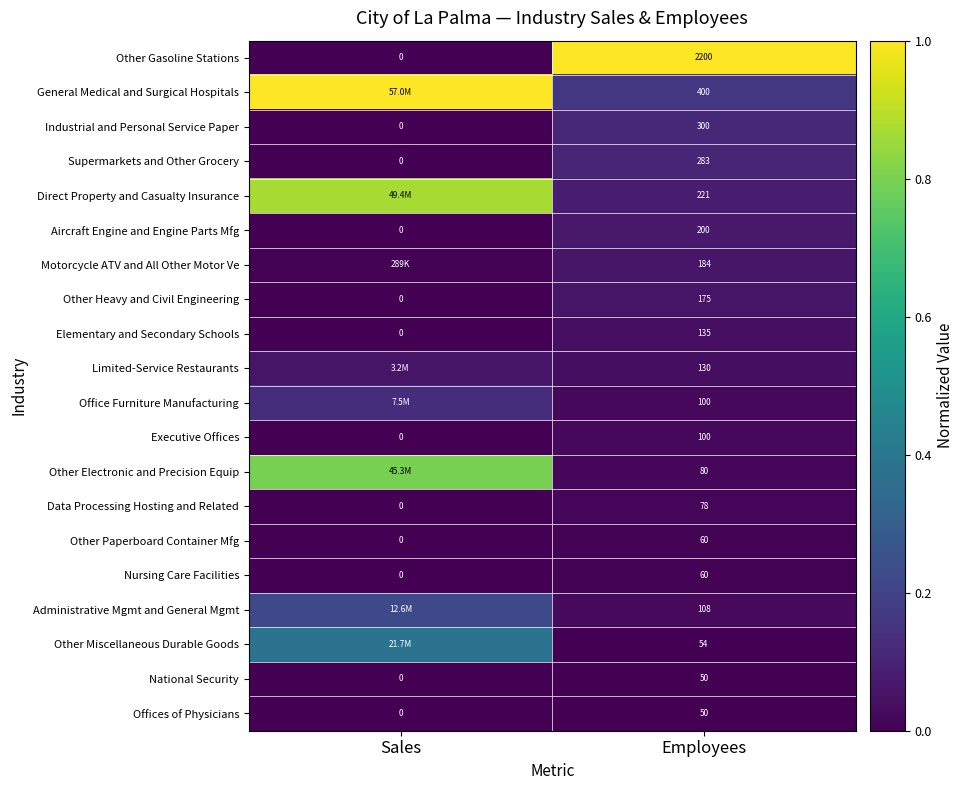

At which label is Other Gasoline Stations closest to 1100?

Sales